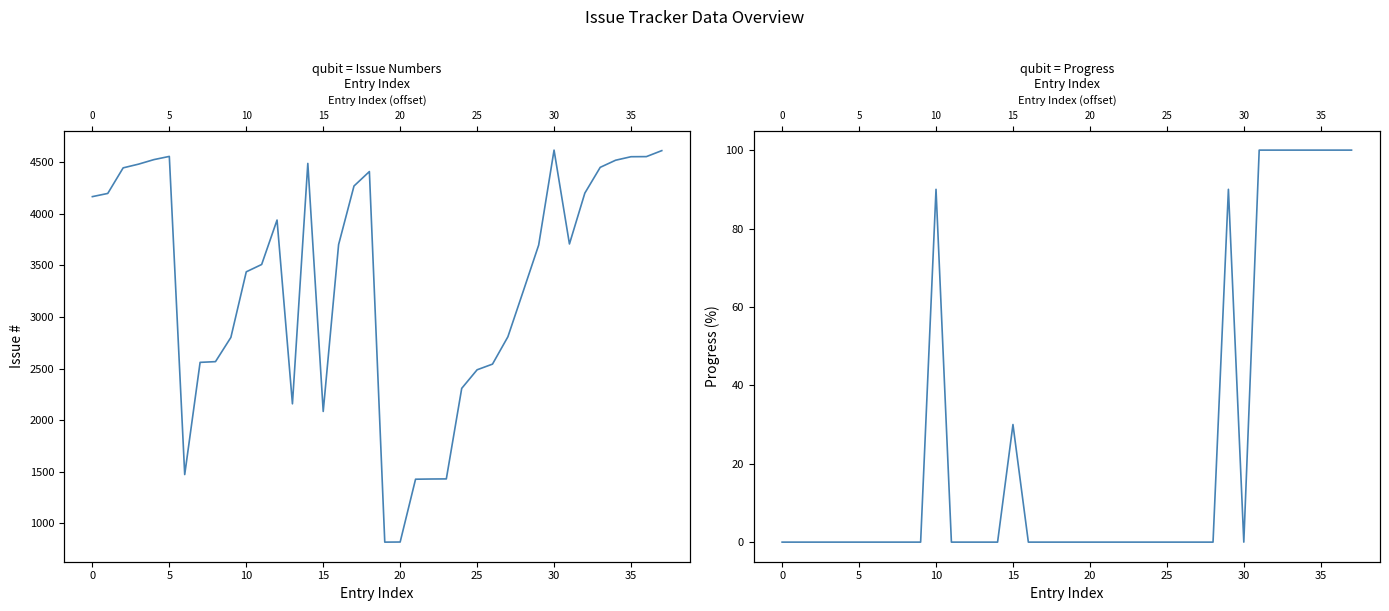

At 5, list the series in order from largest to smallest.

Issue #, Progress